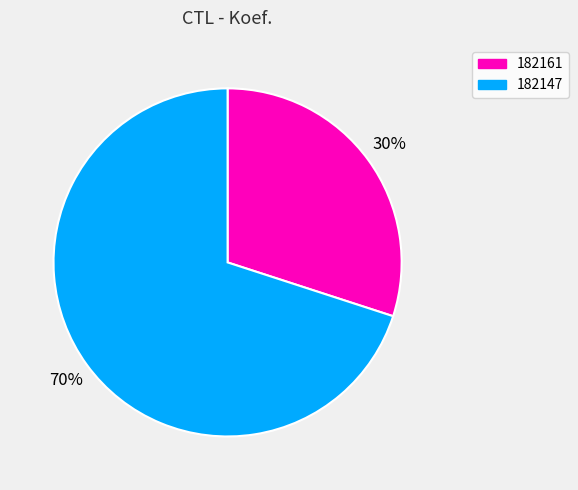

Is there any slice that represents more than half of the pie?

Yes